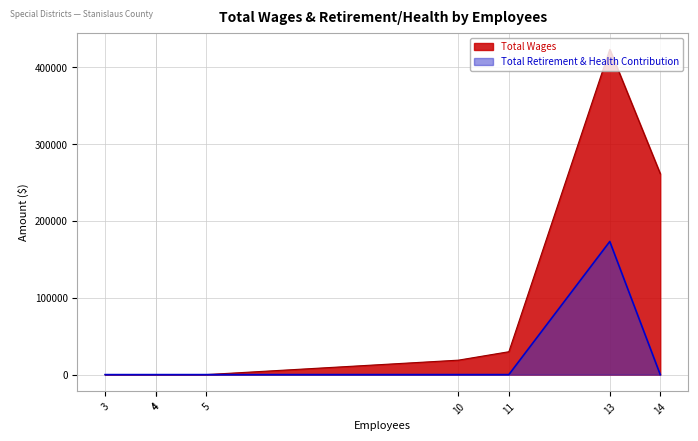

At which label does Total Wages first exceed 18823?

11